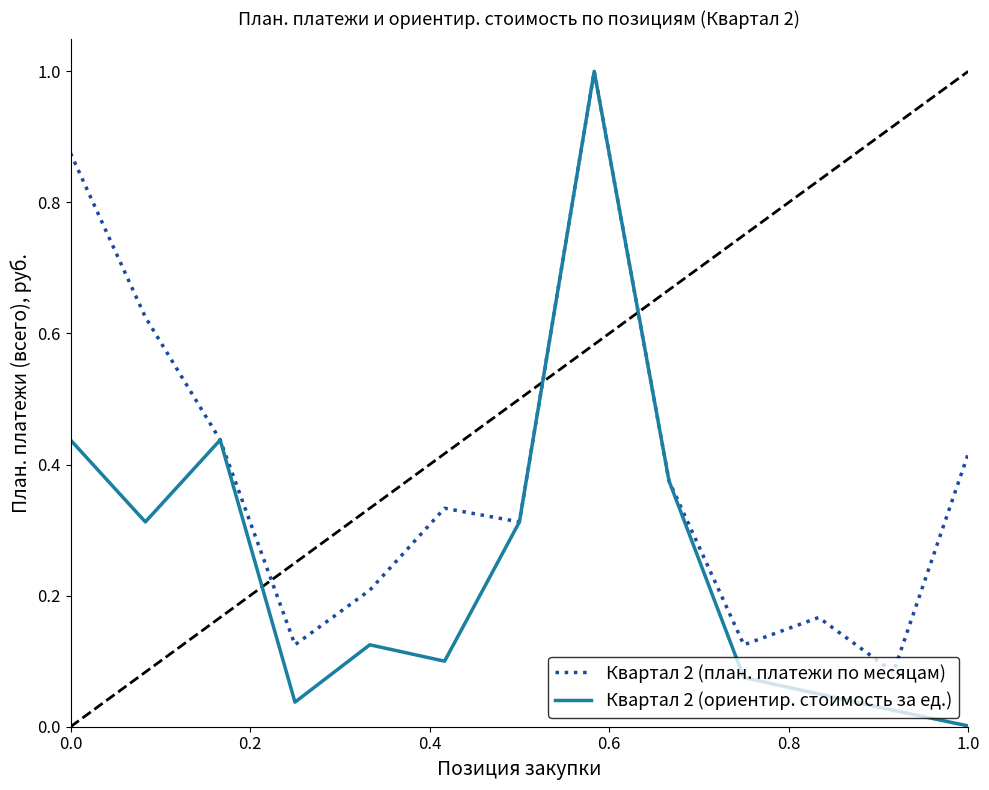

Which series has the largest total across all categories?

Квартал 2 (план. платежи по месяцам)